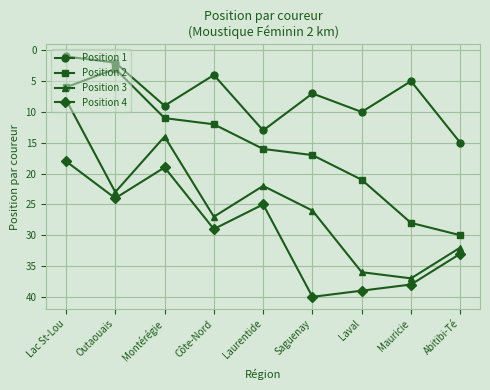

List the labels in order of Position 4 value, largest first.

Saguenay, Laval, Mauricie, Abitibi-Té, Côte-Nord, Laurentide, Outaouais, Montérégie, Lac St-Lou